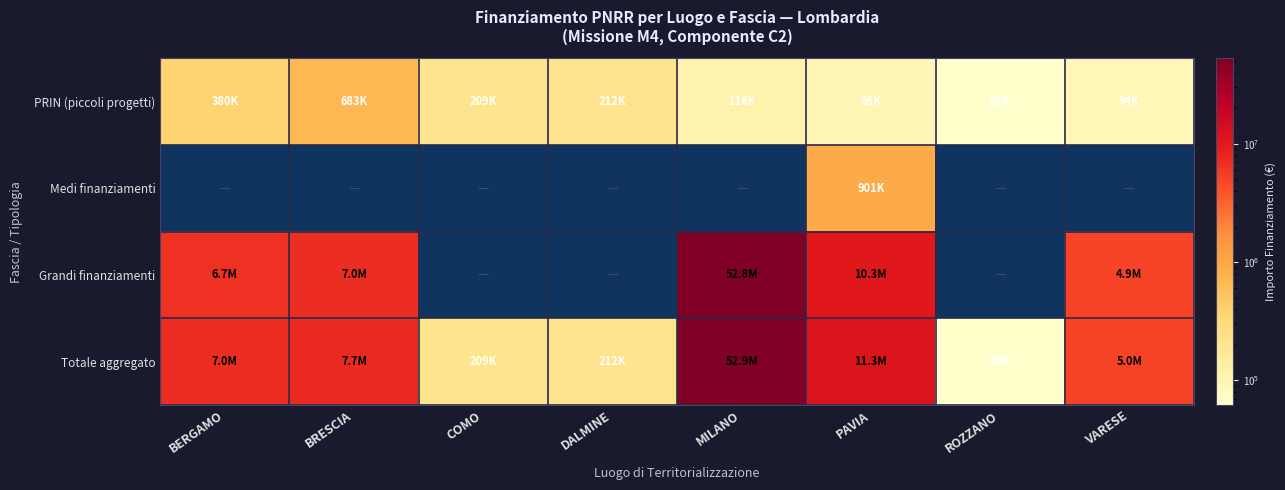

Is it true that PRIN (piccoli progetti) equals 334852.6 at DALMINE?

False